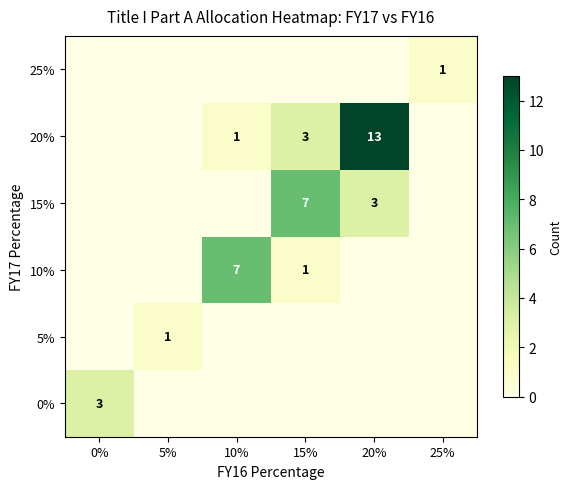

Is it true that 20% equals 20 at 20%?

False